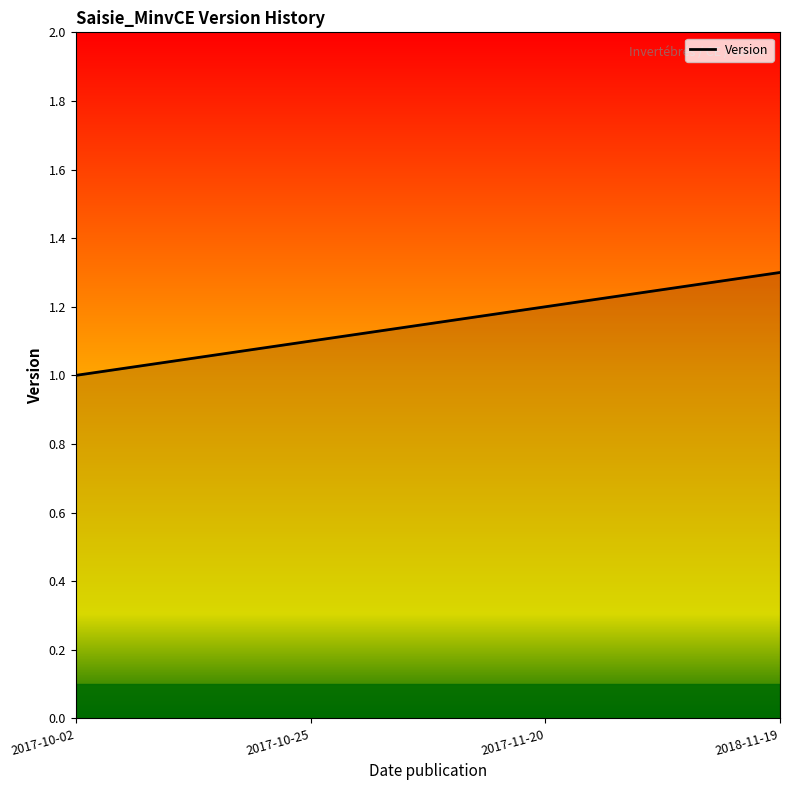

Which has a higher value, 2017-10-02 or 2017-11-20?

2017-11-20